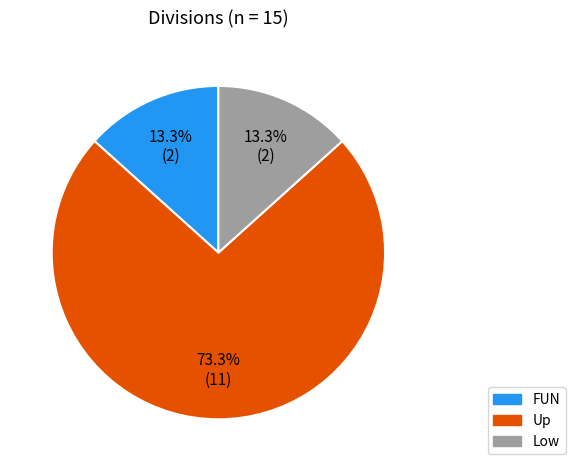

Between FUN and Up, which is larger?

Up